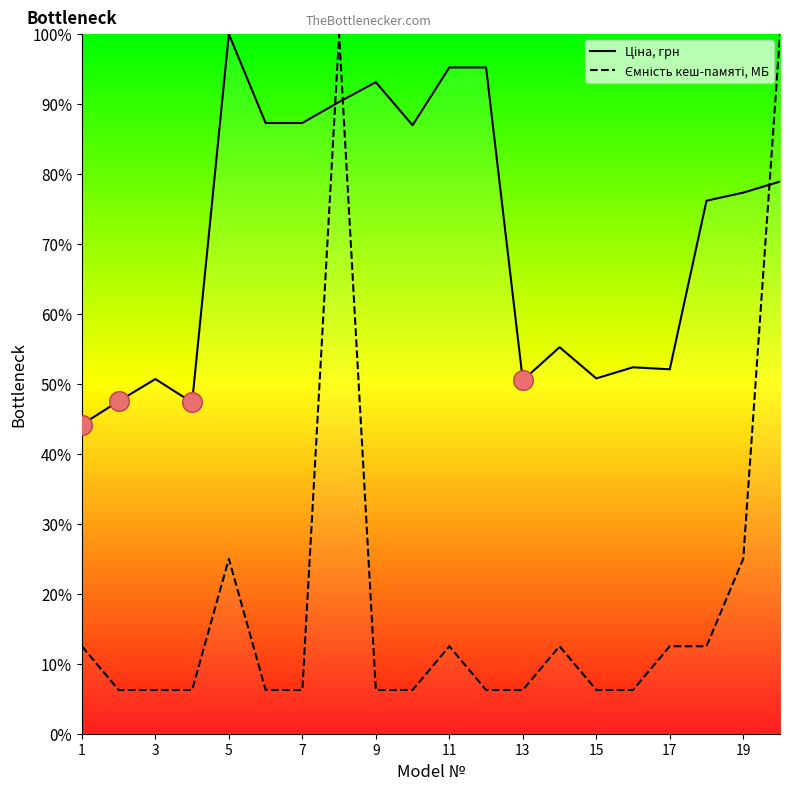

Which series has the largest total across all categories?

Ціна, грн